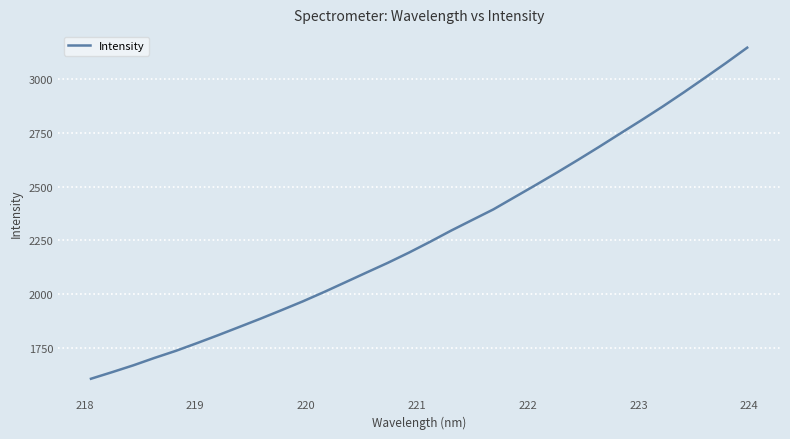

Is this an area chart (filled region under the line)?

No